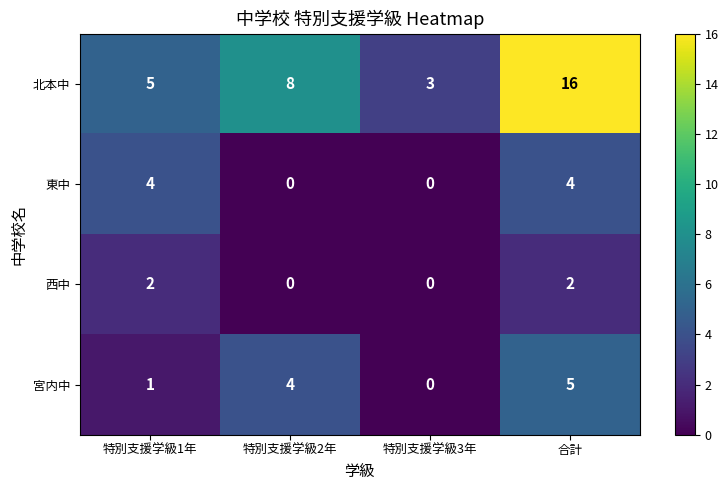

At which category is the sum across all series the highest?

合計